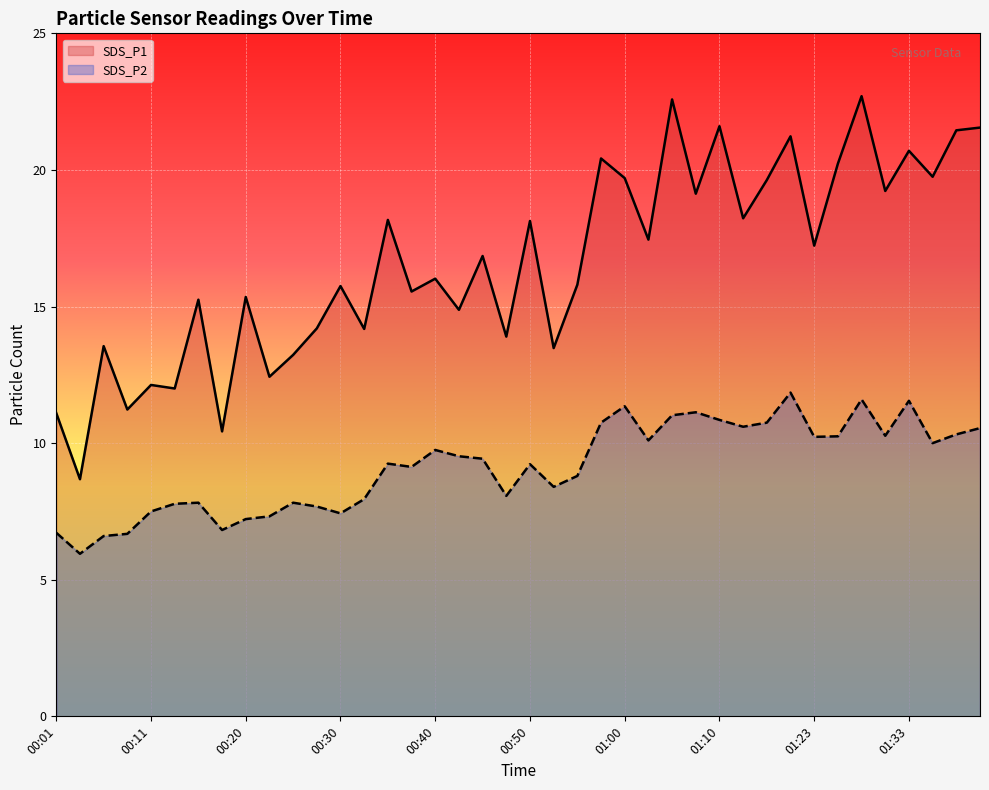

Read the SDS_P1 value at 01:10.

21.6